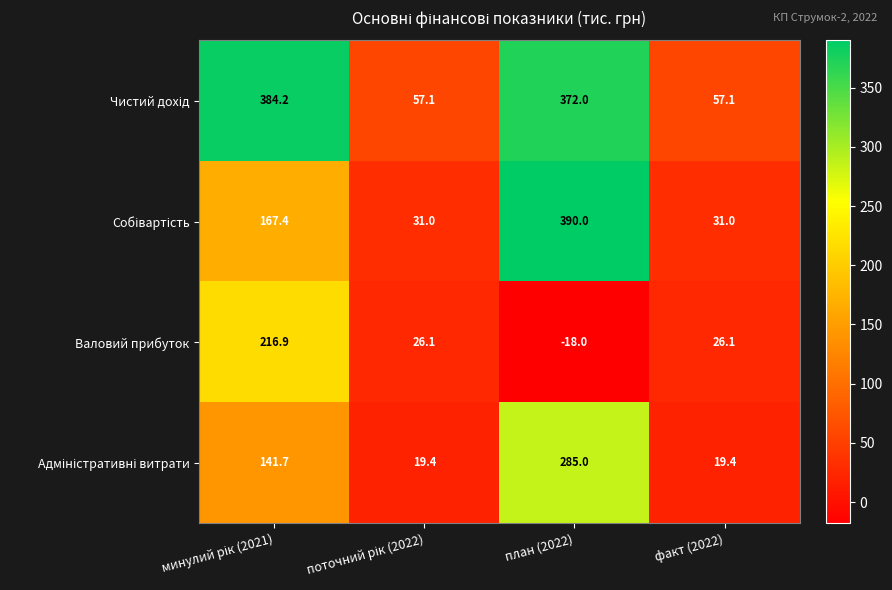

At how many categories does at least one series exceed 265?

2